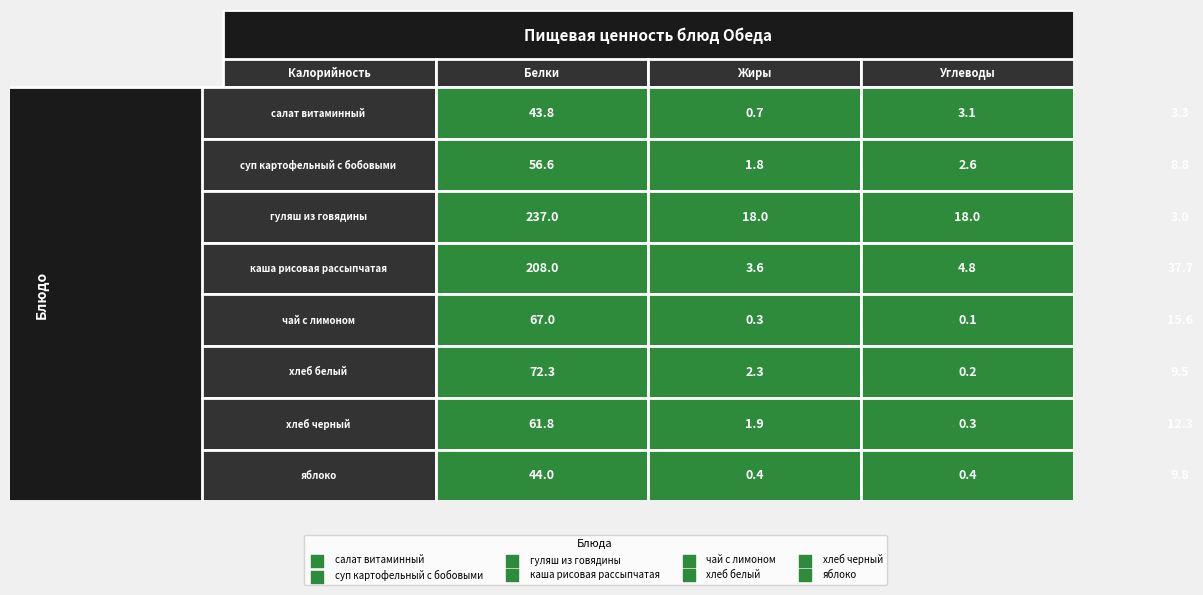

Reading left to right, what are all the values shown in this chart?

салат витаминный: 0=43.8	1=0.7	2=3.1	3=3.3
суп картофельный с бобовыми: 0=56.6	1=1.8	2=2.6	3=8.8
гуляш из говядины: 0=237.0	1=18.0	2=18.0	3=3.0
каша рисовая рассыпчатая: 0=208.0	1=3.6	2=4.8	3=37.7
чай с лимоном: 0=67.0	1=0.3	2=0.1	3=15.6
хлеб белый: 0=72.3	1=2.3	2=0.2	3=9.5
хлеб черный: 0=61.8	1=1.9	2=0.3	3=12.3
яблоко: 0=44.0	1=0.4	2=0.4	3=9.8